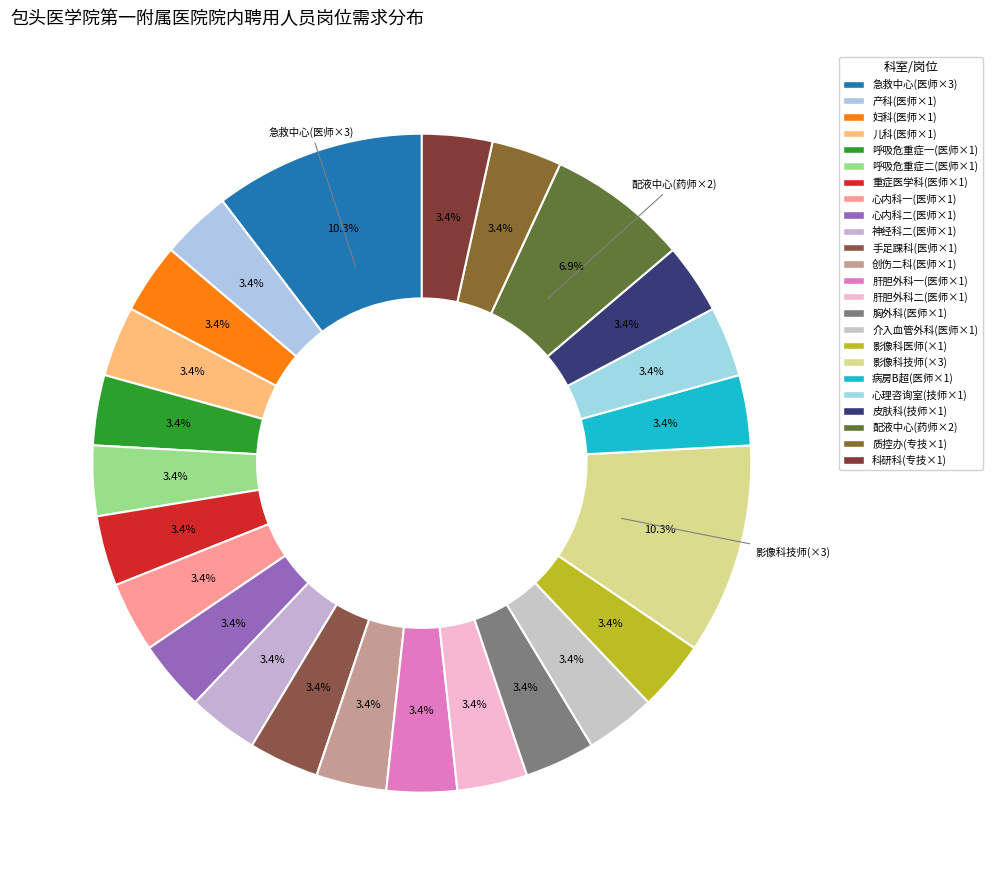

How many slices are in this pie chart?

24